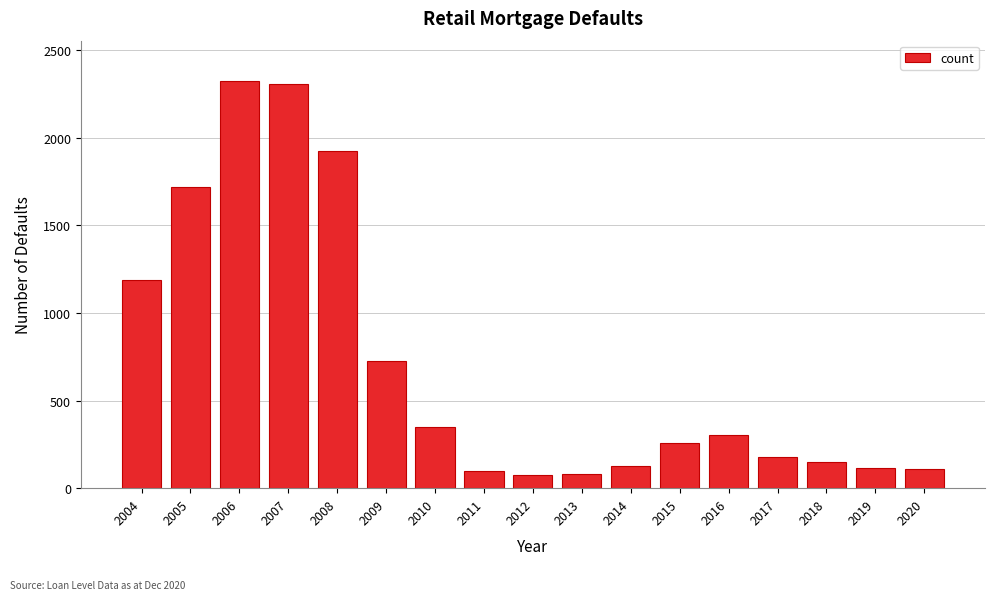

What is the change in value from 2008 to 2017?

-1746